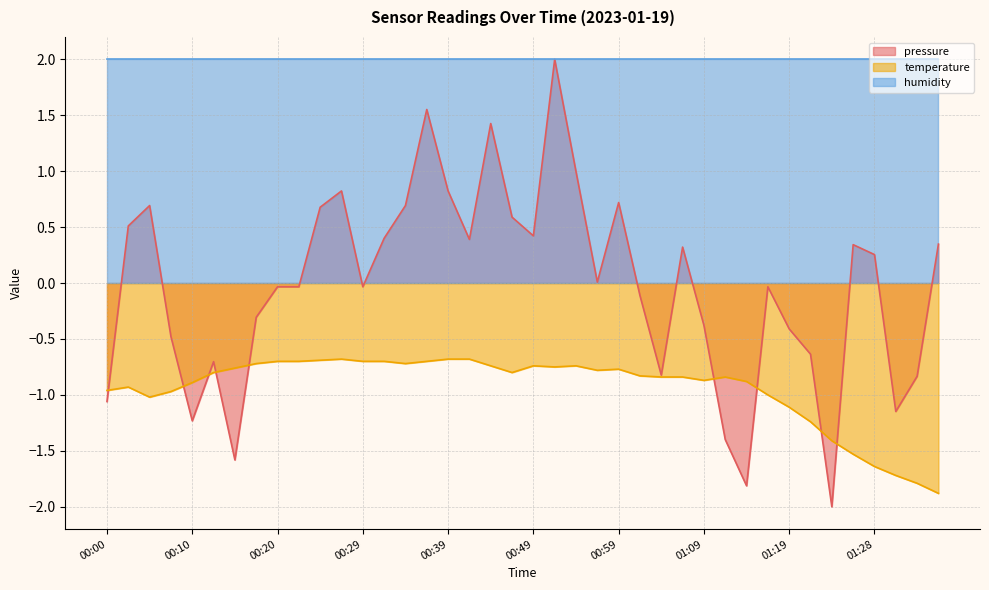

Which series has the largest total across all categories?

humidity